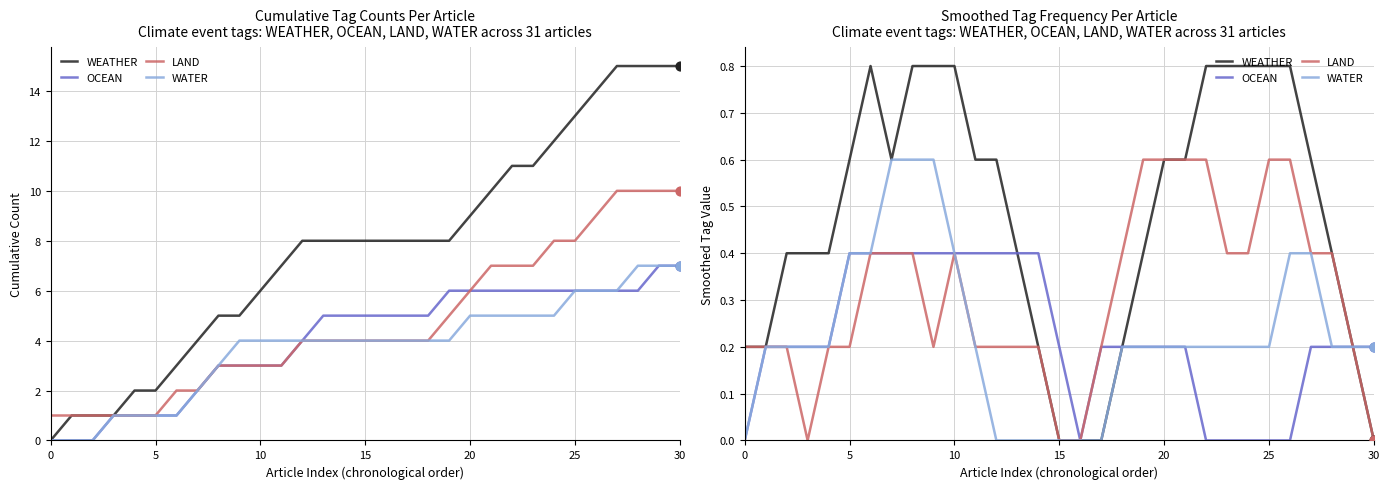

Is the value of WEATHER at 12 greater than the value of WATER at 20?

Yes